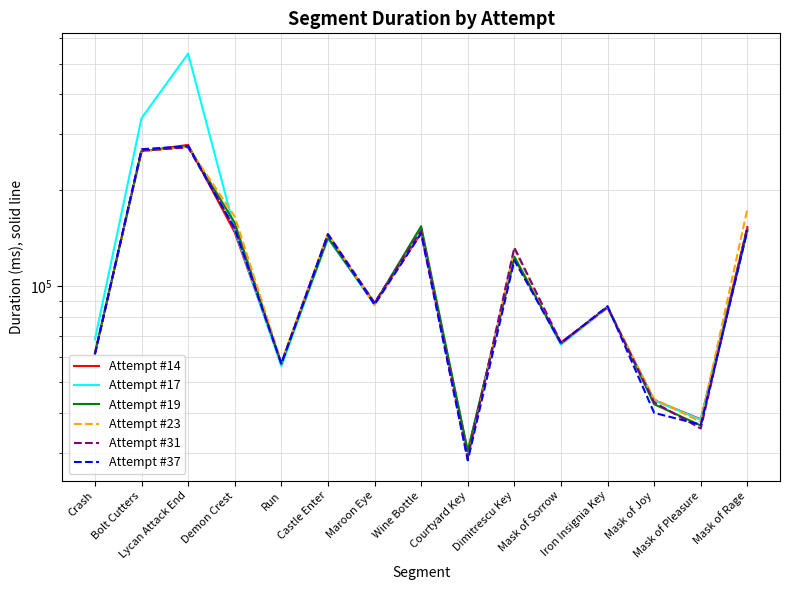

What is the difference between the maximum and minimum values in the Attempt #23 series?

245170